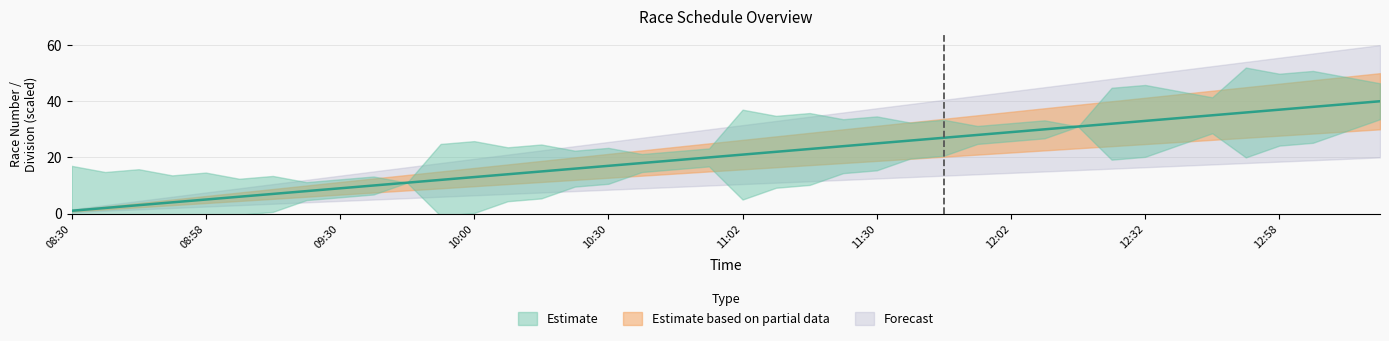

Does the chart display data point markers on the line(s)?

No